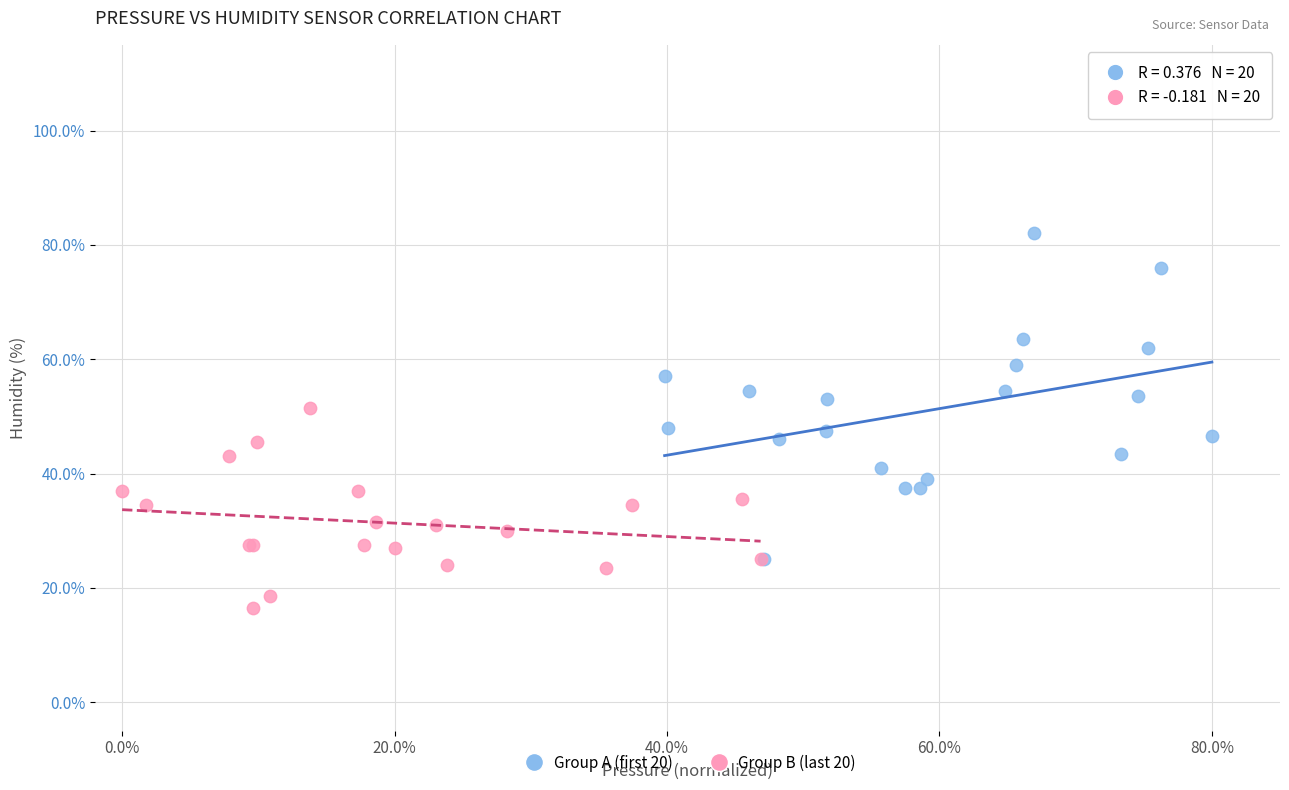

What are all the series names shown in the legend?

Group A (first 20), Group B (last 20)